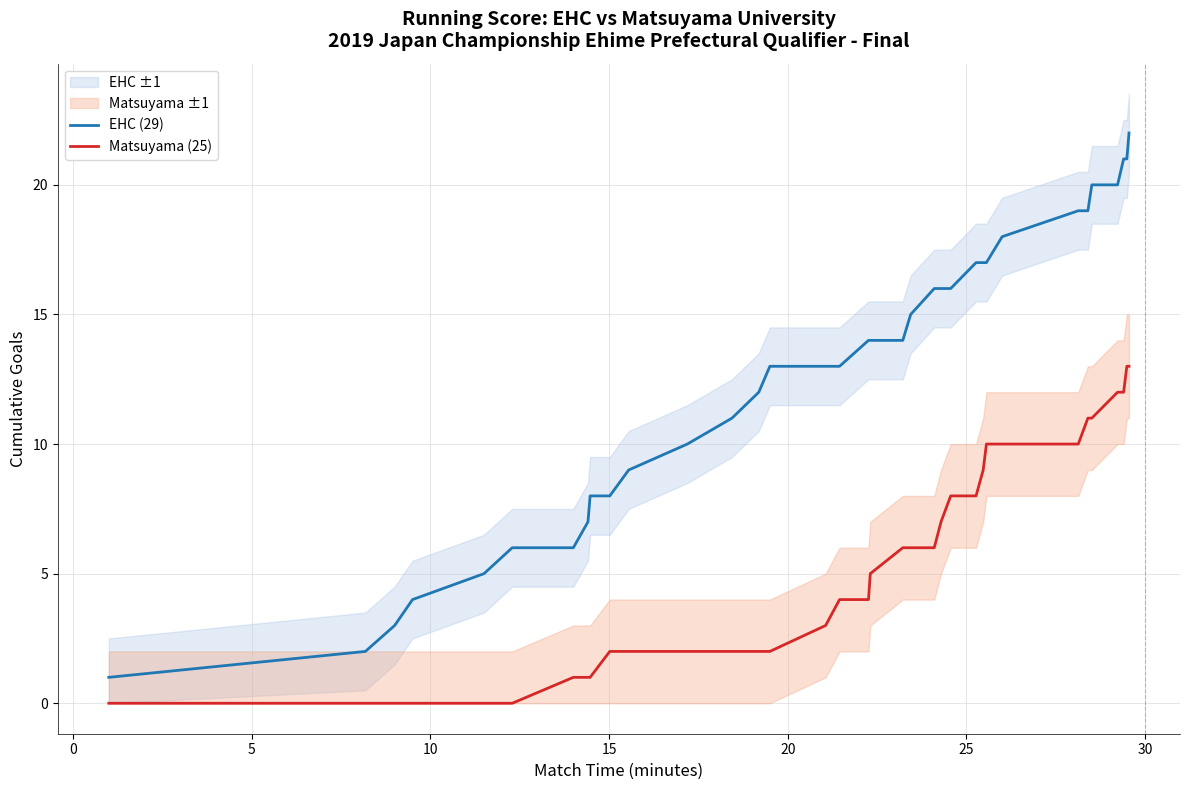

What is the maximum value for EHC (29)?

22